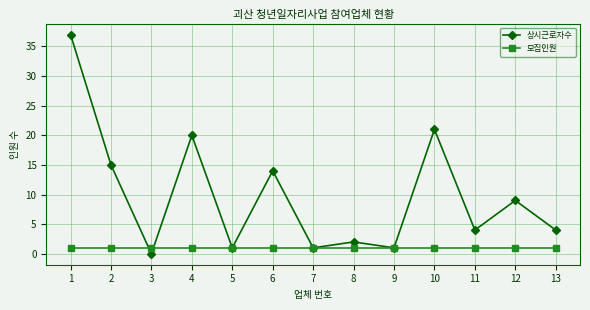

True or false: 모집인원 has a value of 1 at 10.

True